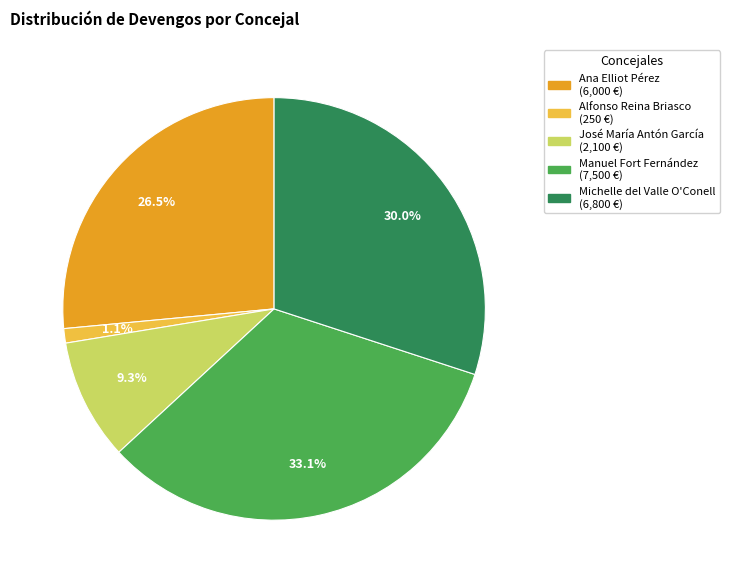

What is the total percentage of José María Antón García and Alfonso Reina Briasco?

10.4%